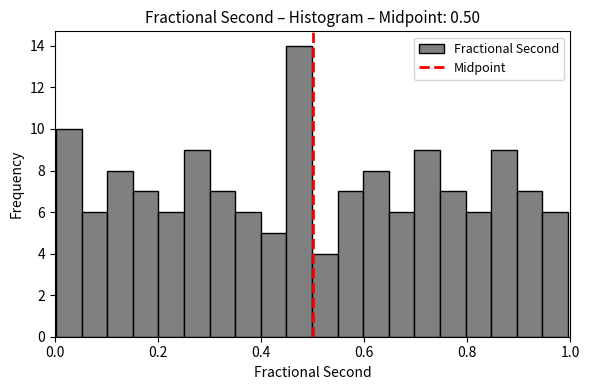

Read against the x-axis, roughly where is the centre of the tallest bar?

0.48